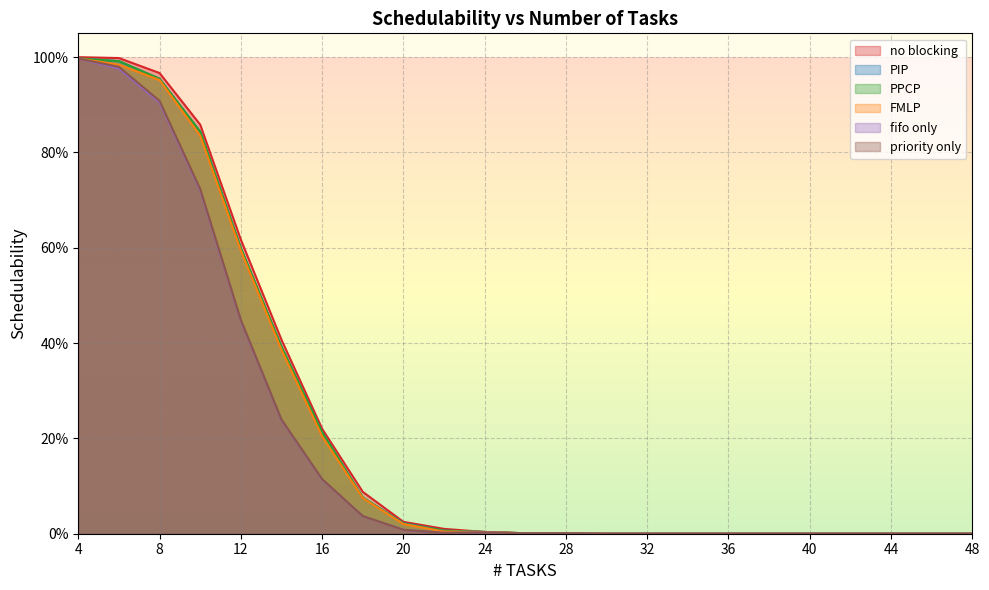

True or false: FMLP has more than 0 interior local peaks.

False